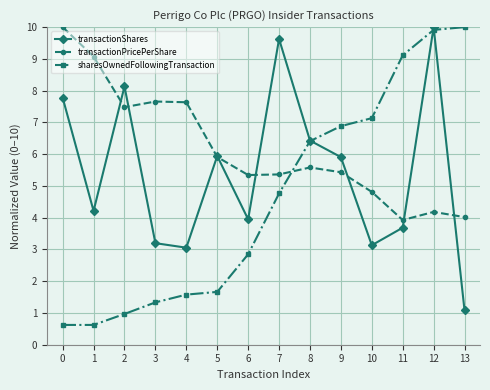

What is the lowest value of the sharesOwnedFollowingTransaction series?

0.6